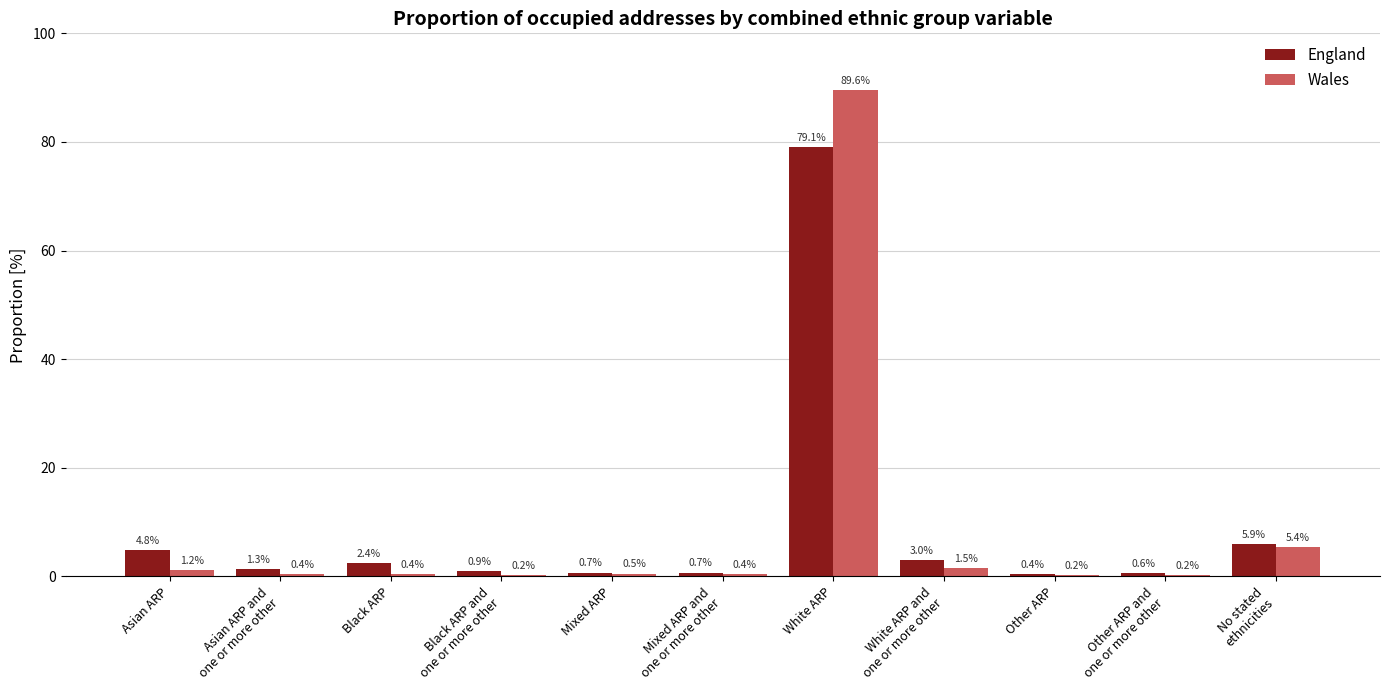

True or false: Wales has a value of 1.2 at Asian ARP.

True